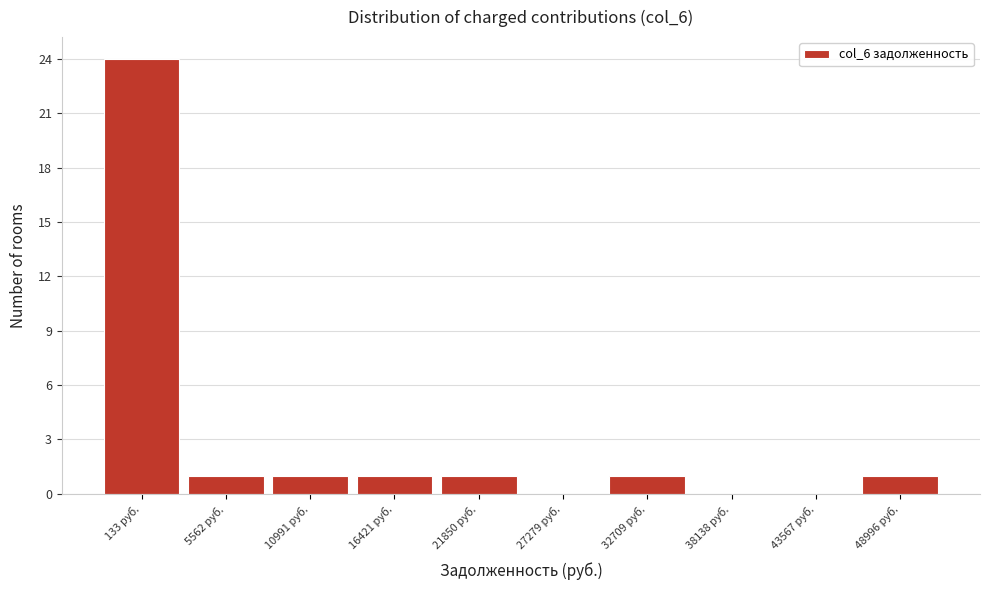

Reading left to right, list all the values displayed in this chart.

133 руб.=24	5562 руб.=1	10991 руб.=1	16421 руб.=1	21850 руб.=1	27279 руб.=0	32709 руб.=1	38138 руб.=0	43567 руб.=0	48996 руб.=1